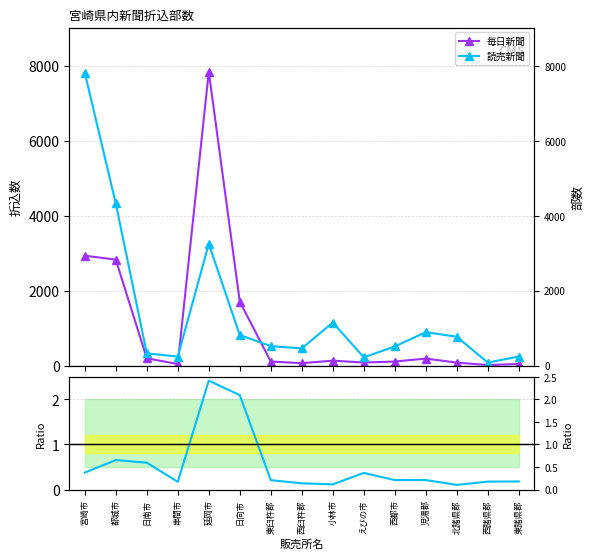

What value does the 毎日/読売 series have at 宮崎市?

0.4